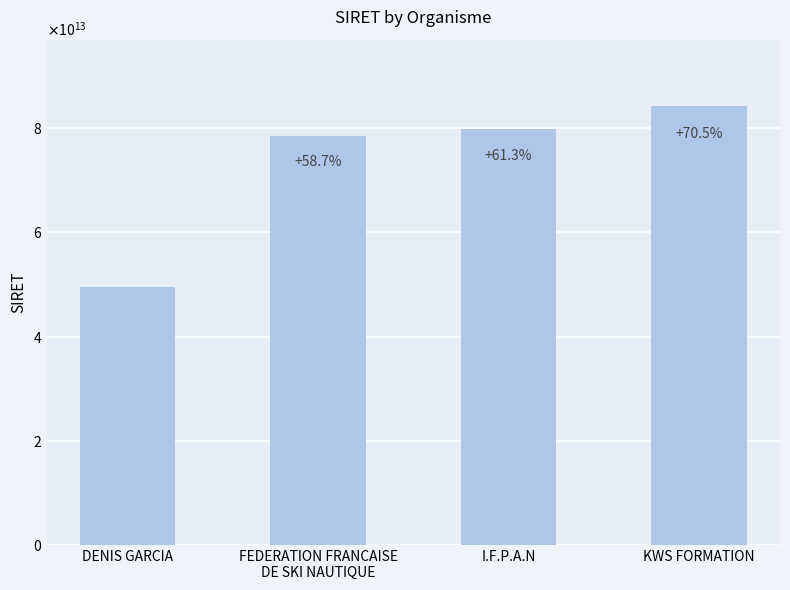

What is the label of the 2nd bar from the left?

FEDERATION FRANCAISE
DE SKI NAUTIQUE